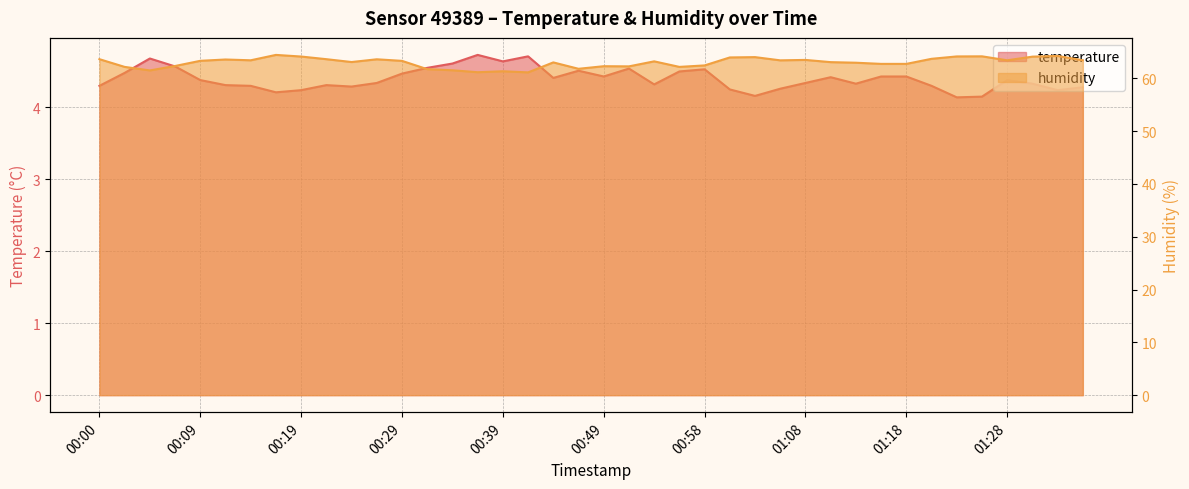

Reading left to right, extract all data points from this chart.

temperature: 4.3	4.5	4.7	4.6	4.4	4.3	4.3	4.2	4.2	4.3	4.3	4.3	4.5	4.5	4.6	4.7	4.6	4.7	4.4	4.5	4.4	4.5	4.3	4.5	4.5	4.2	4.2	4.3	4.3	4.4	4.3	4.4	4.4	4.3	4.1	4.2	4.4	4.3	4.2	4.3
humidity: 63.6	62.1	61.5	62.3	63.3	63.5	63.4	64.4	64.1	63.6	63.1	63.6	63.3	61.7	61.5	61.1	61.3	61.1	63.0	61.8	62.3	62.2	63.2	62.1	62.4	63.9	64.0	63.4	63.5	63.0	62.9	62.7	62.7	63.7	64.1	64.2	63.4	64.1	64.2	63.4